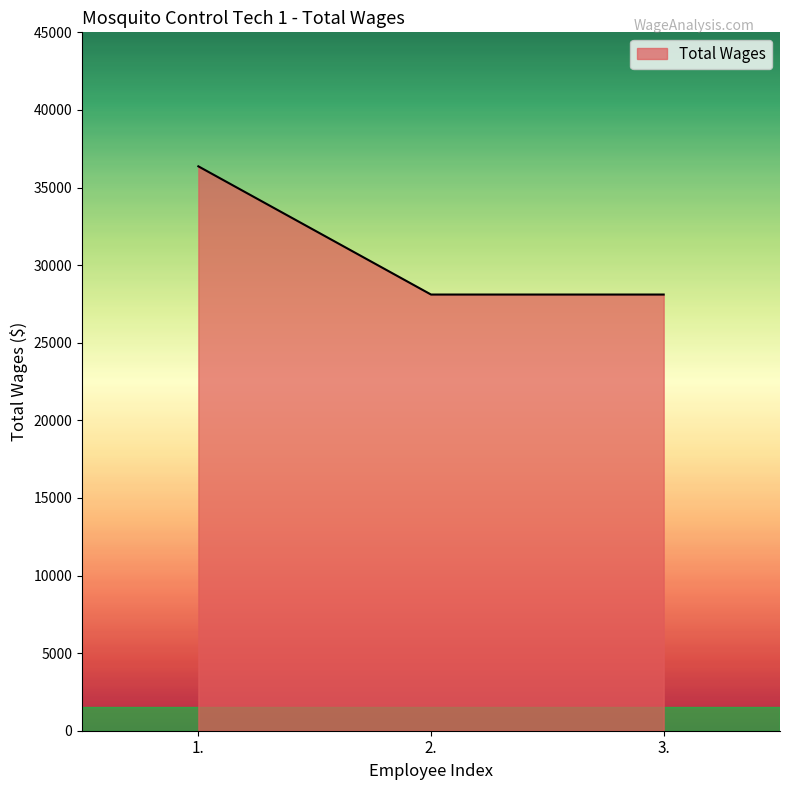

What is the difference between the maximum and second lowest values?

8261